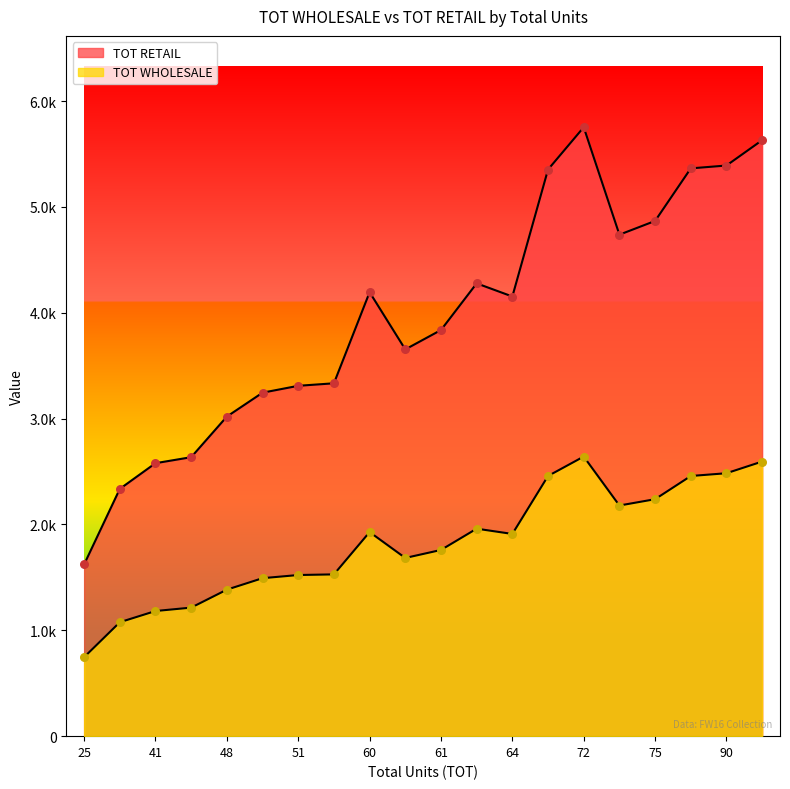

At how many categories does at least one series exceed 2598?

17